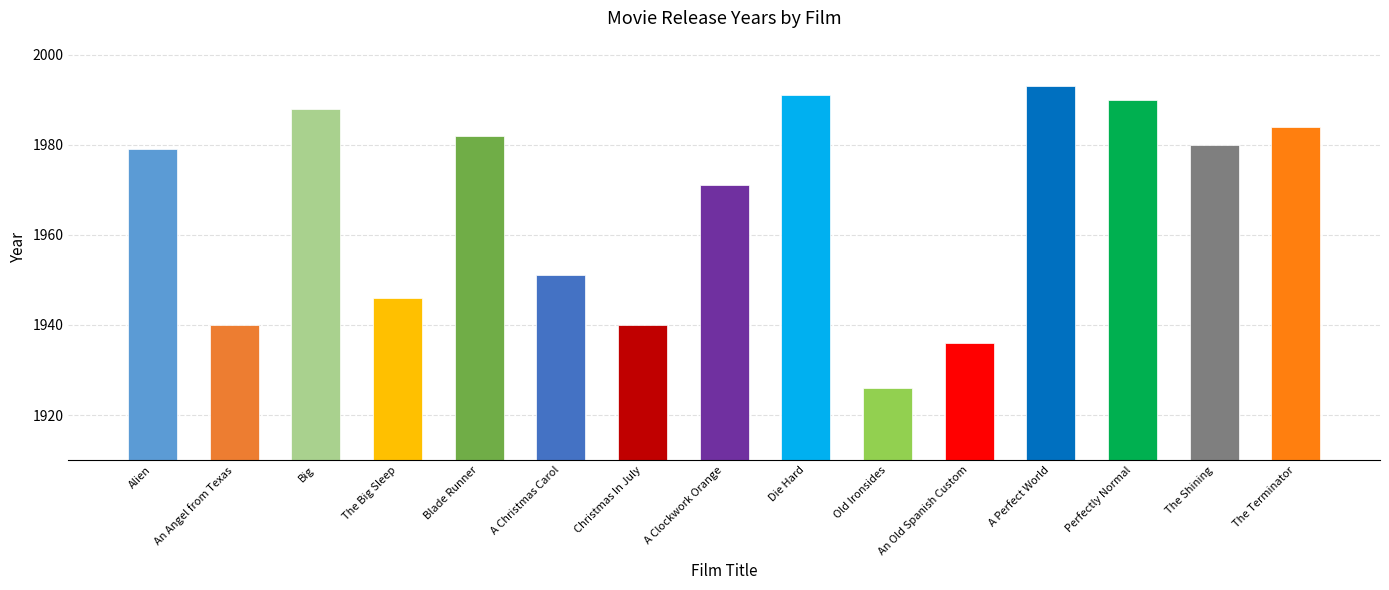

True or false: the data shows 1301 at Christmas In July.

False